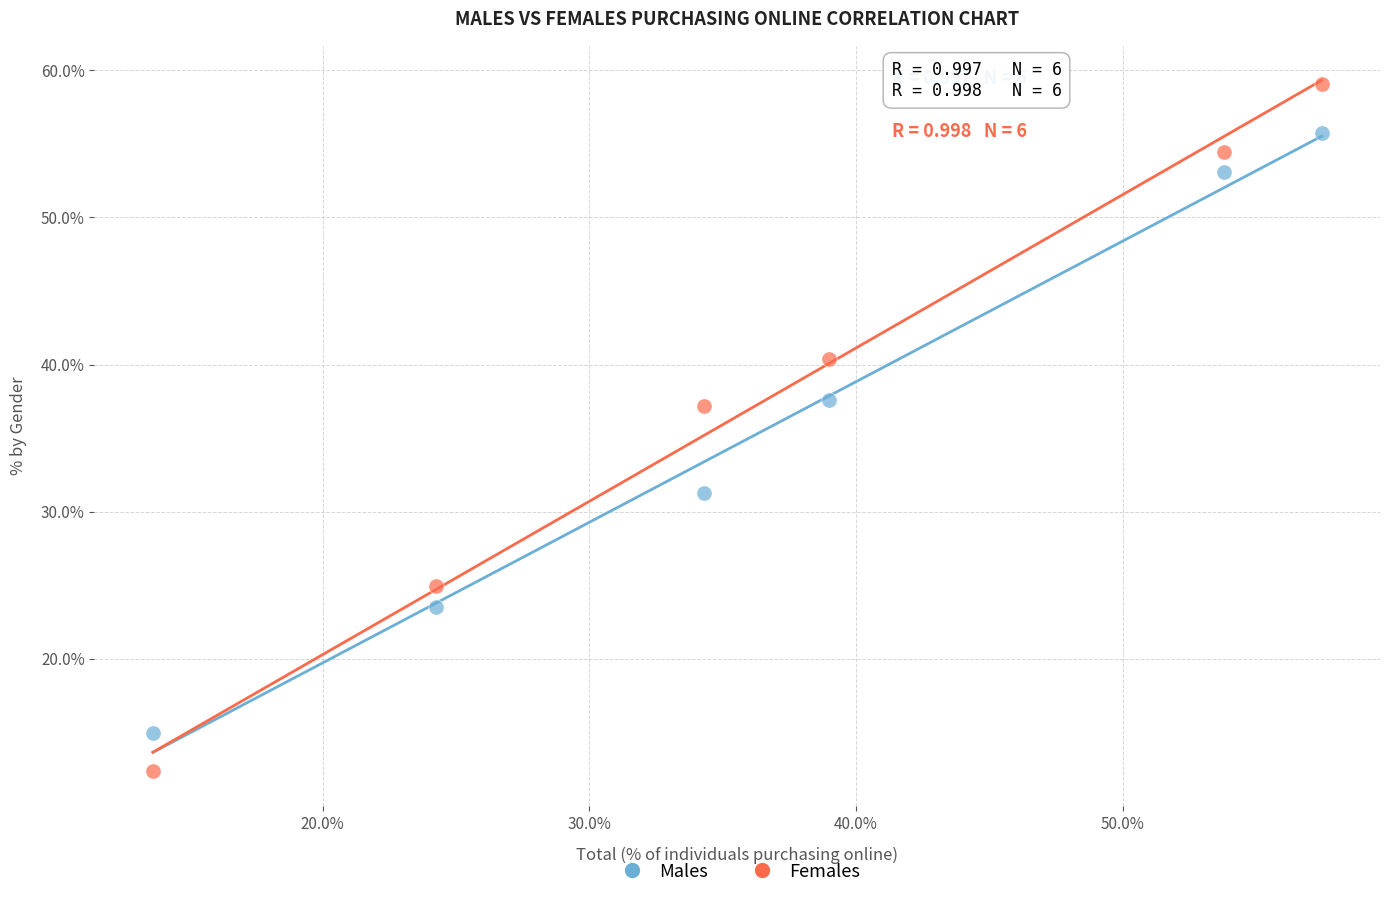

What are all the series names shown in the legend?

Males, Females